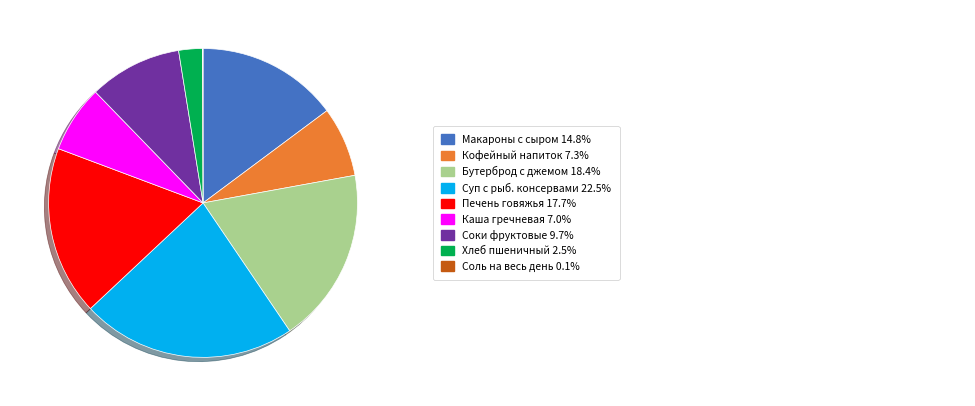

Is there any slice that represents more than half of the pie?

No